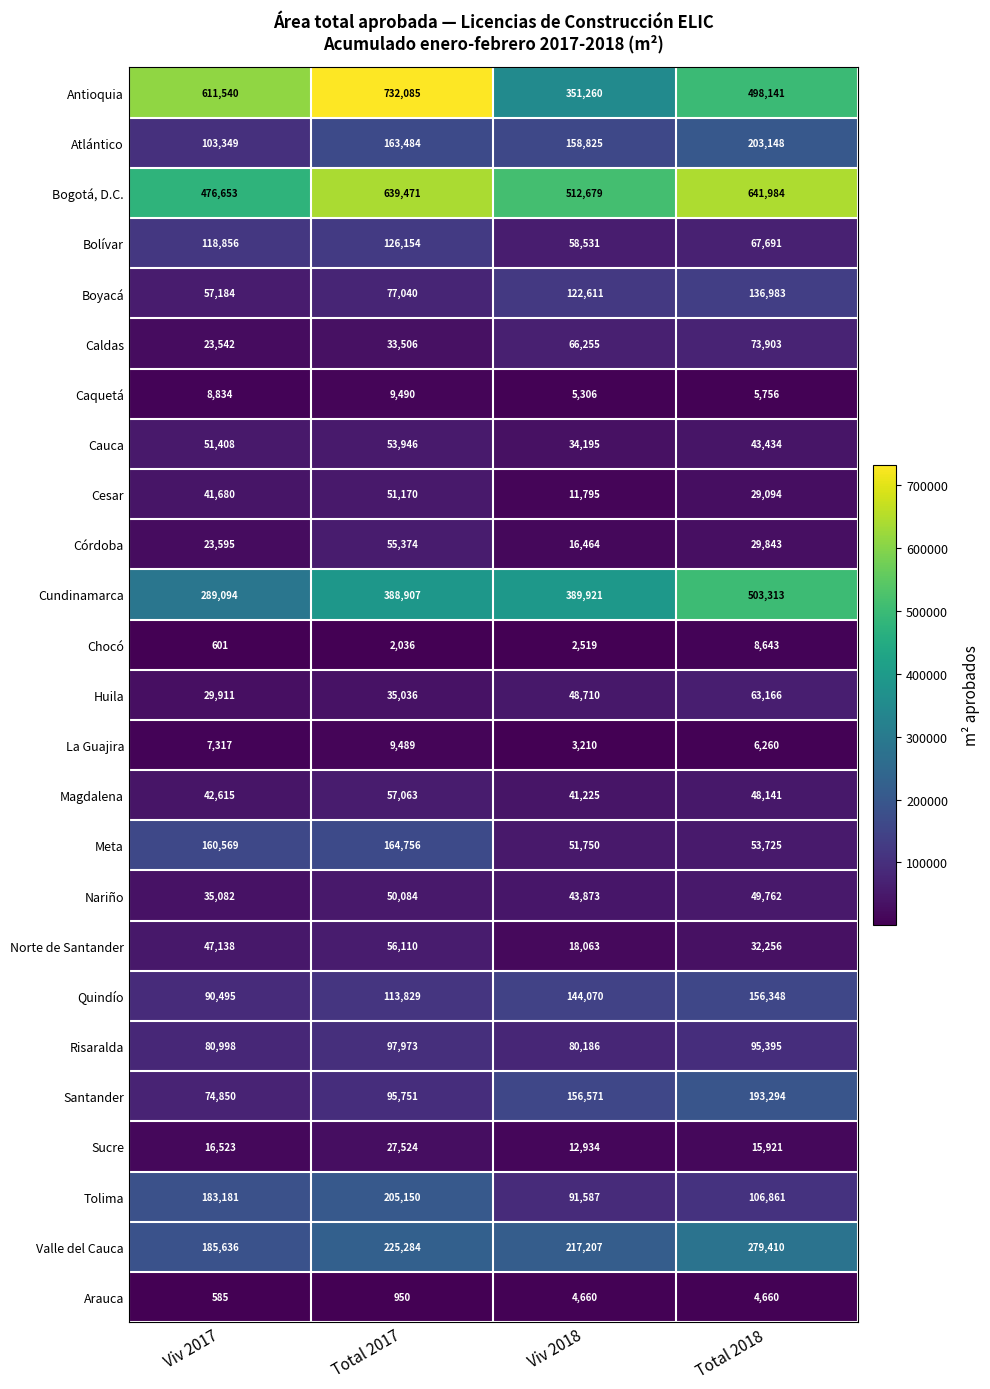

The value of Meta at Total 2018 is 89647. True or false?

False